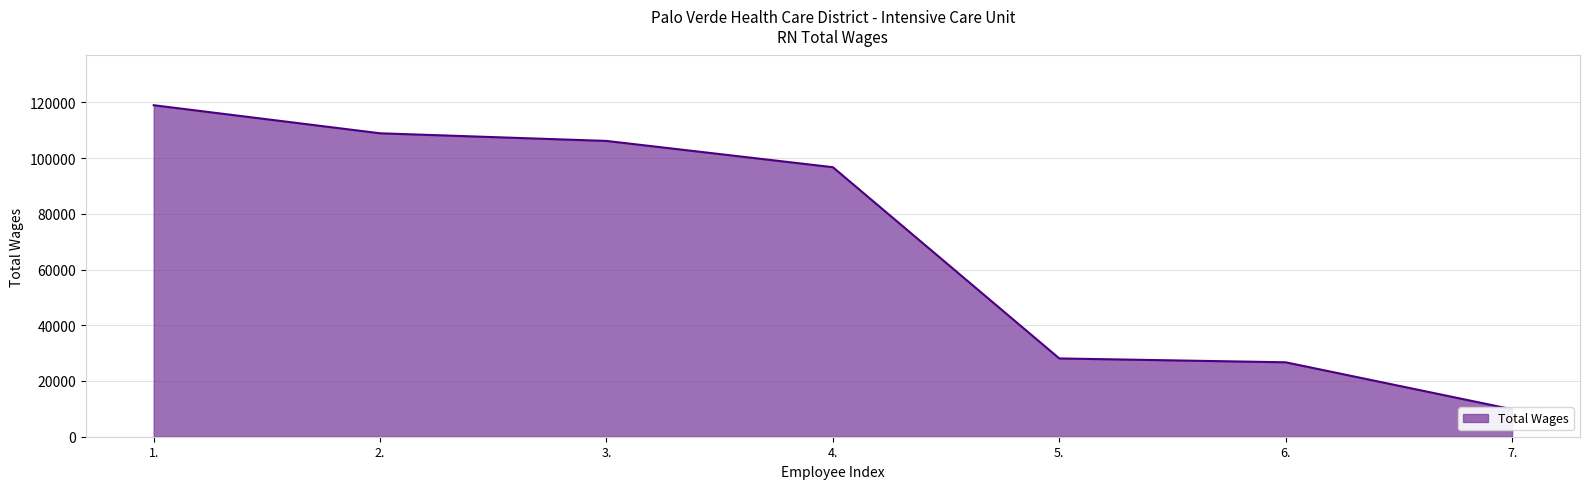

How many lines are shown in the chart?

1